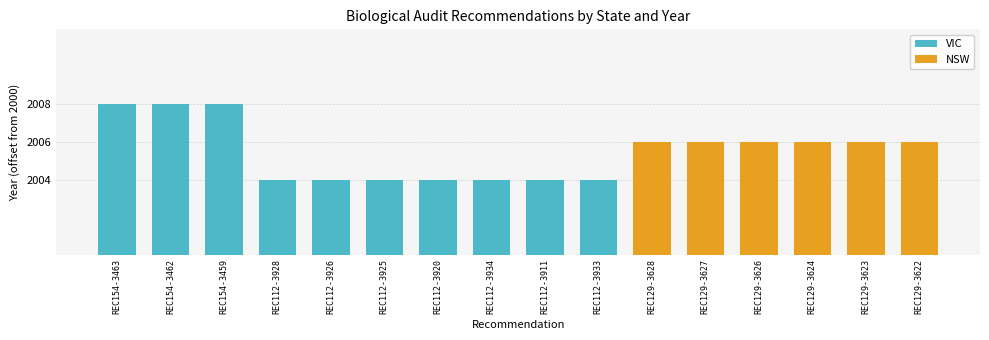

Approximately how many times larger is the value at REC154-3459 compared to REC154-3463?

1.0